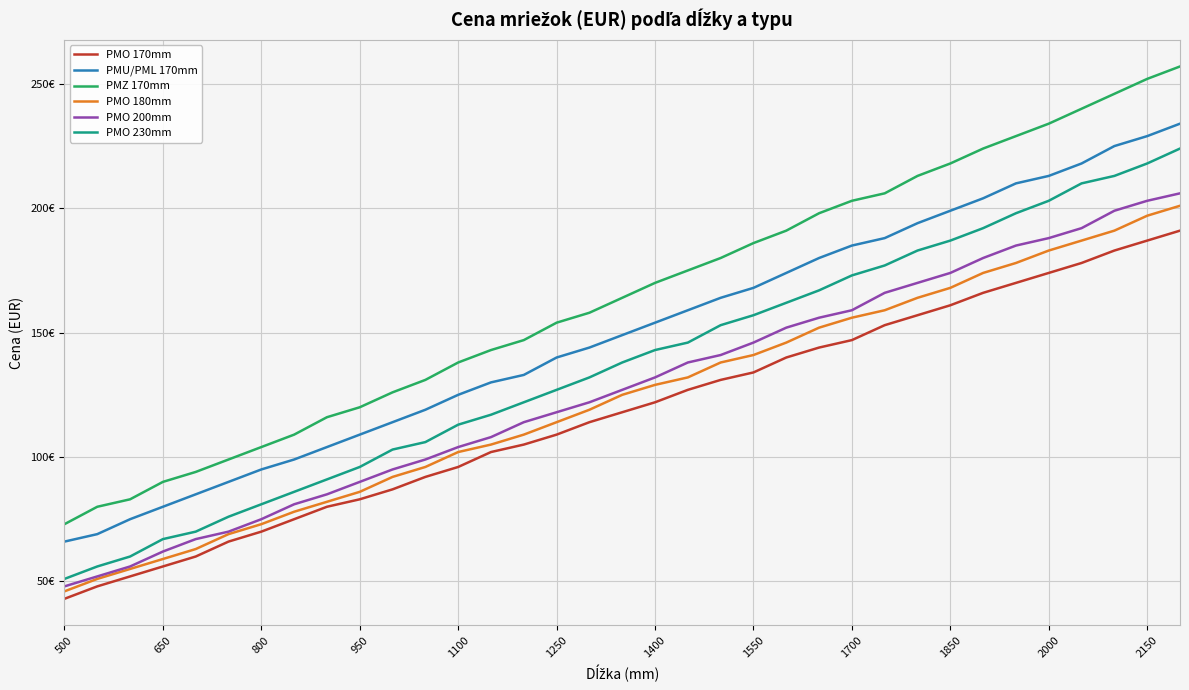

What is the minimum value shown in the chart?

43